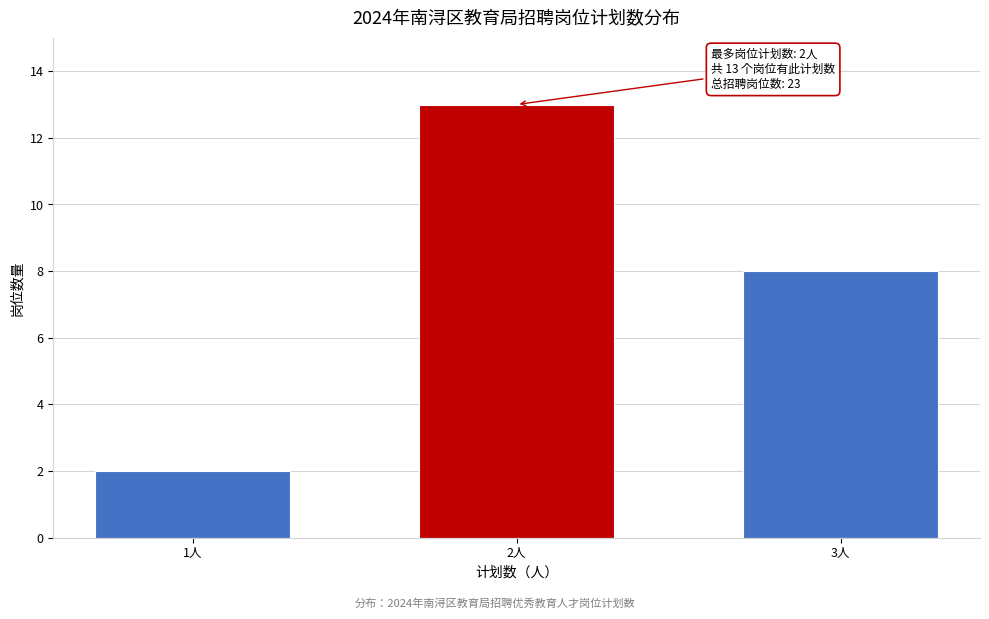

Reading left to right, what are all the values shown in this chart?

2	13	8